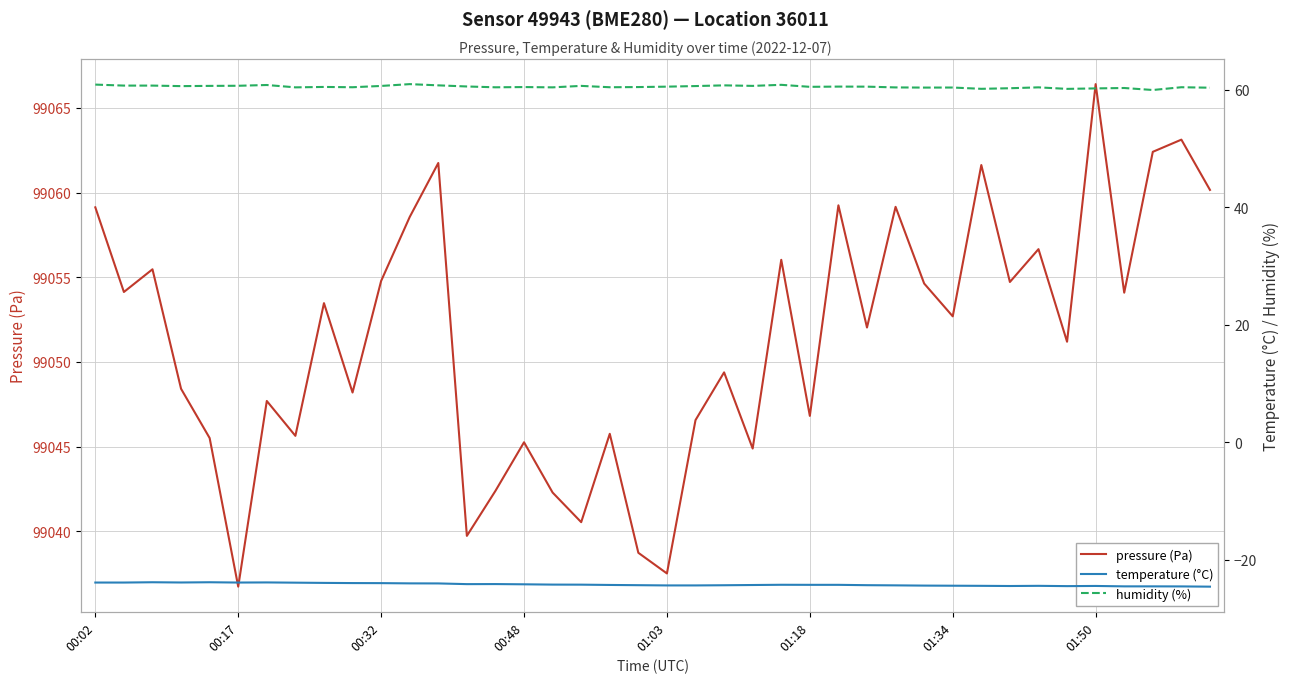

Which category has the highest value in the pressure (Pa) series?

01:50